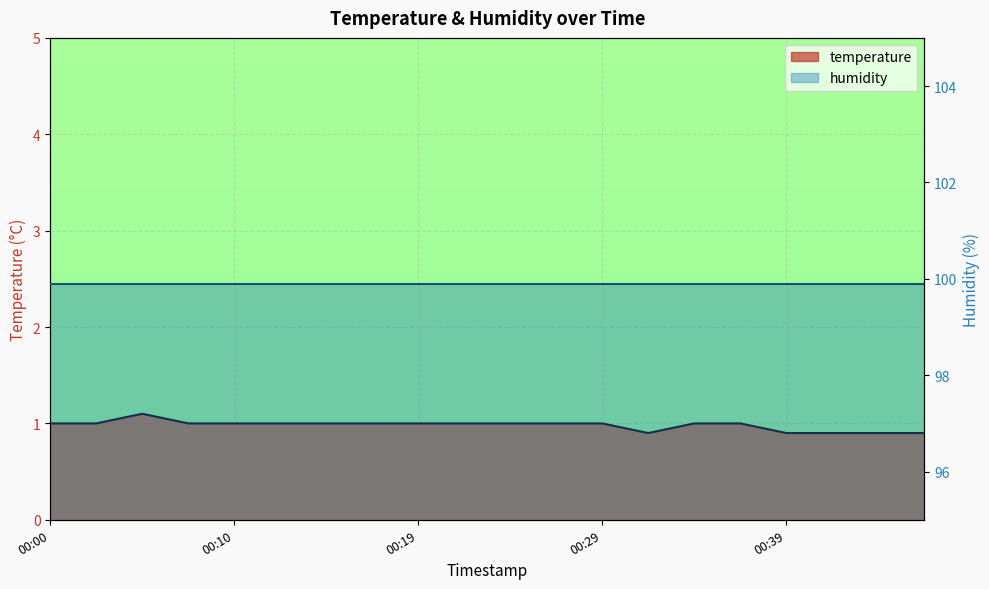

At which category does the chart reach its peak across all series?

00:05